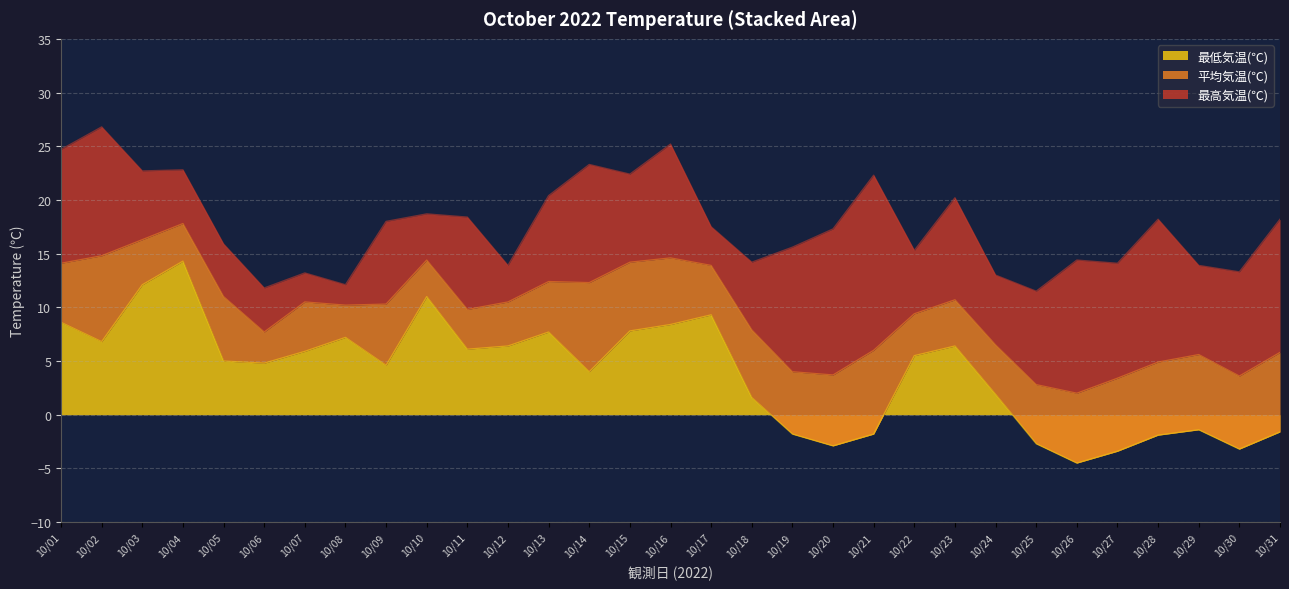

Which has a higher value, 10/04 or 10/07?

10/04